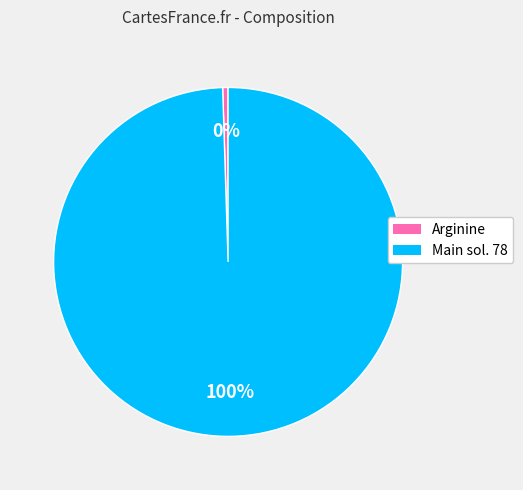

How many slices are in this pie chart?

2